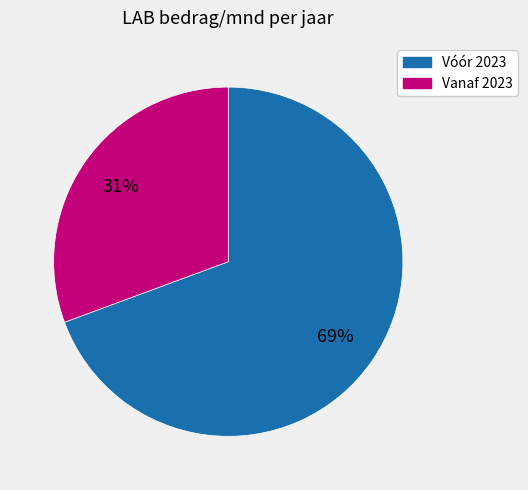

Is there any slice that represents more than half of the pie?

Yes